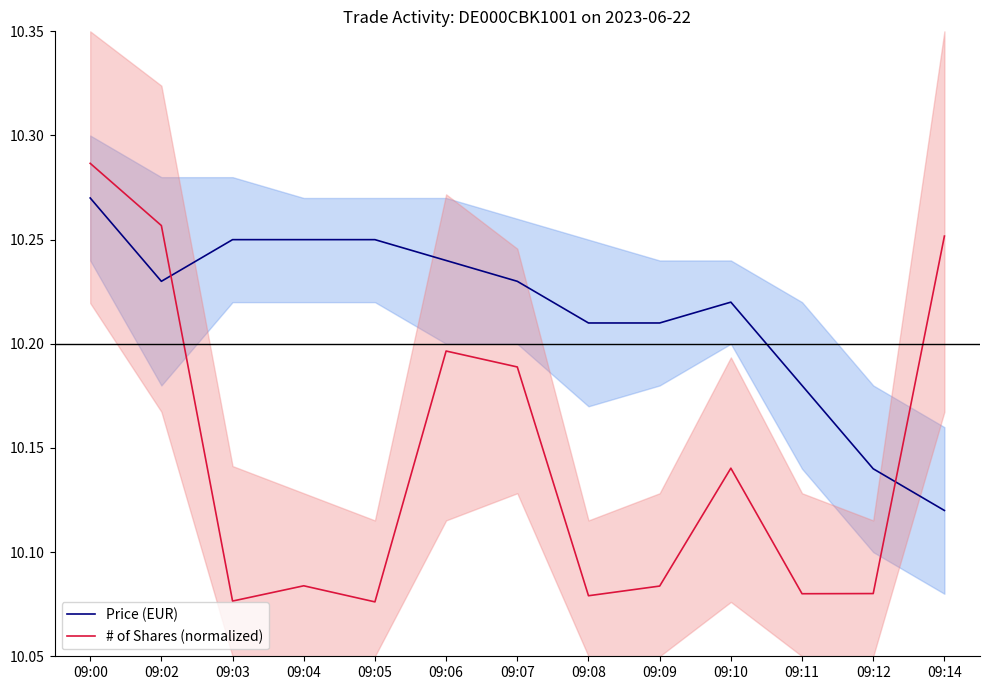

List the labels in order of Price (EUR) value, largest first.

09:00, 09:03, 09:04, 09:05, 09:06, 09:02, 09:07, 09:10, 09:08, 09:09, 09:11, 09:12, 09:14